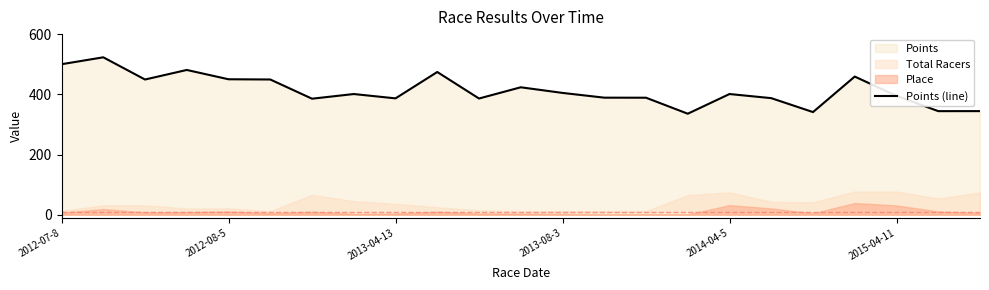

The value at 11 is 733.7. True or false?

False